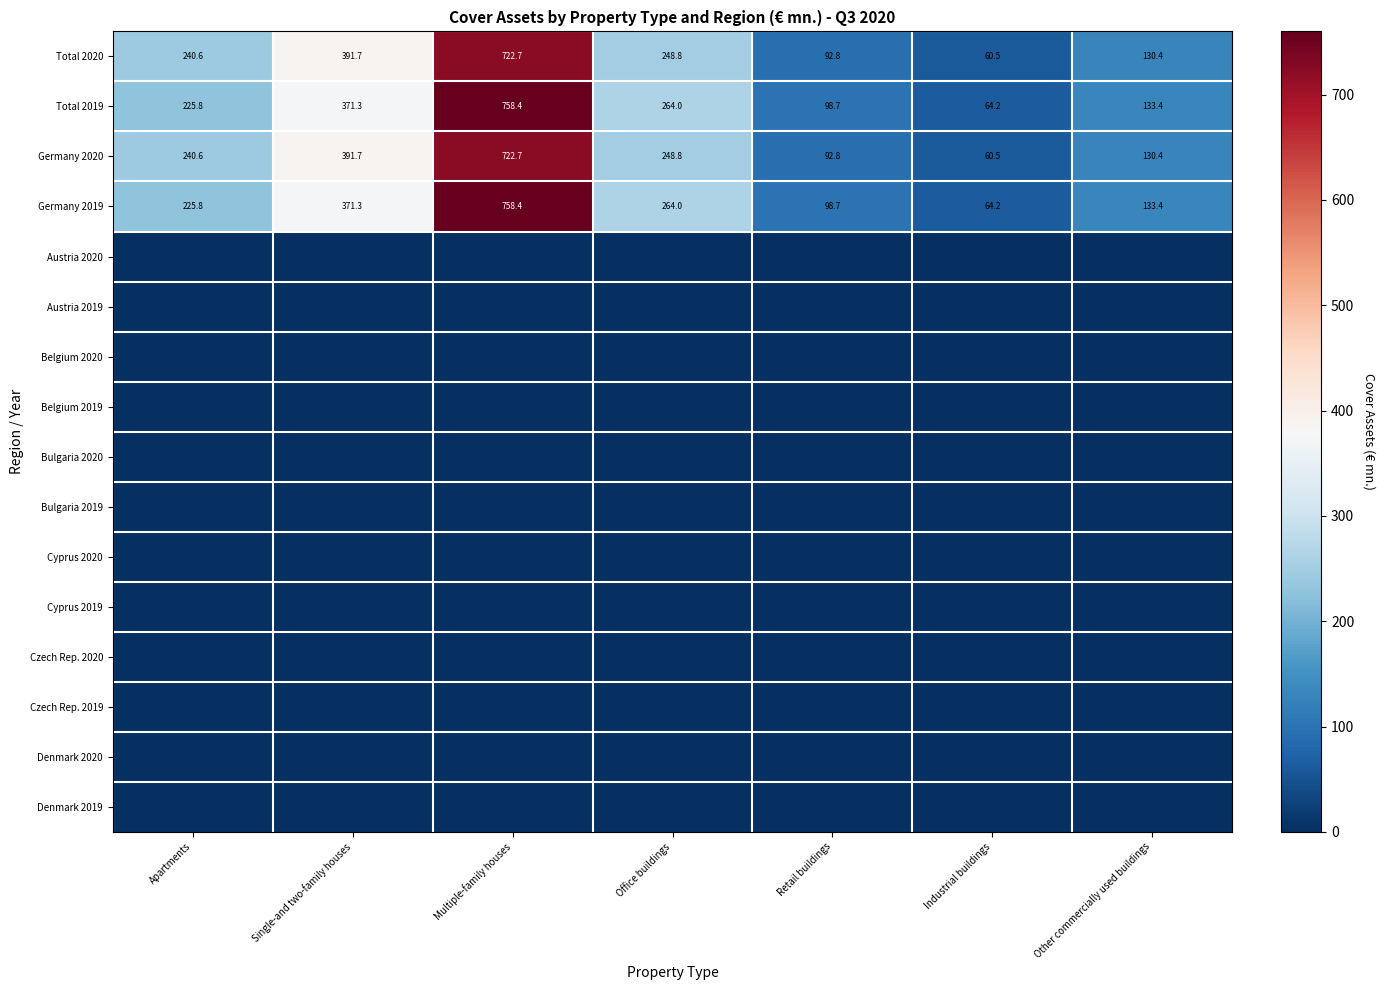

At which category is the sum across all series the highest?

Multiple-family houses